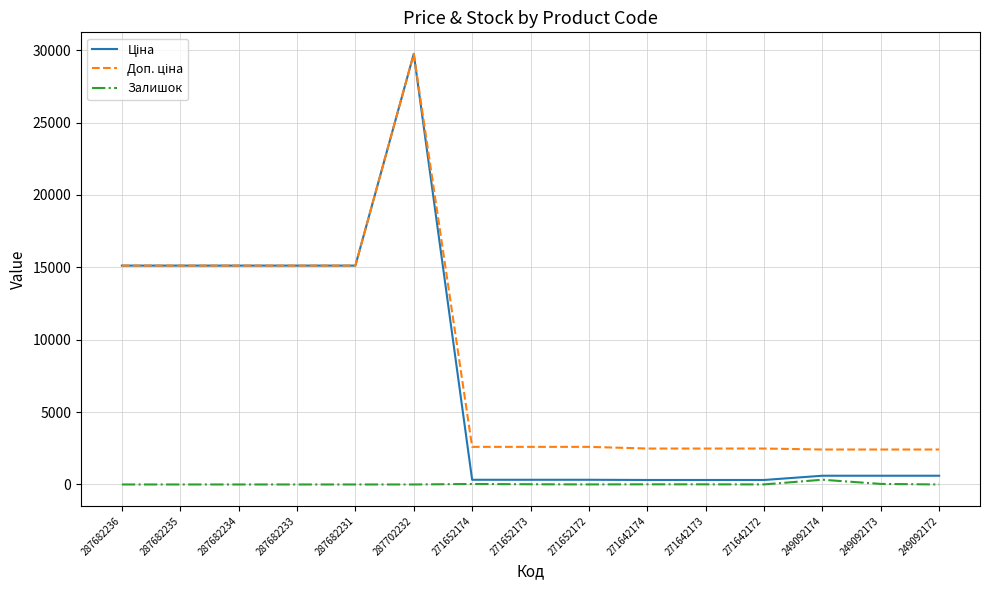

What is the total value across all series at 287682231?

30240.0